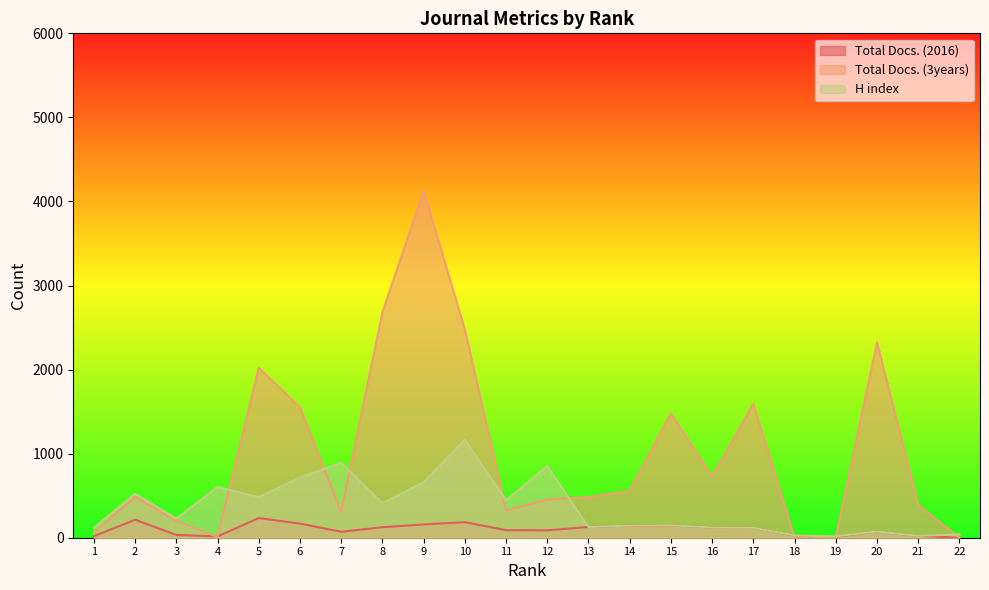

Which category has the highest value in the Total Docs. (3years) series?

9